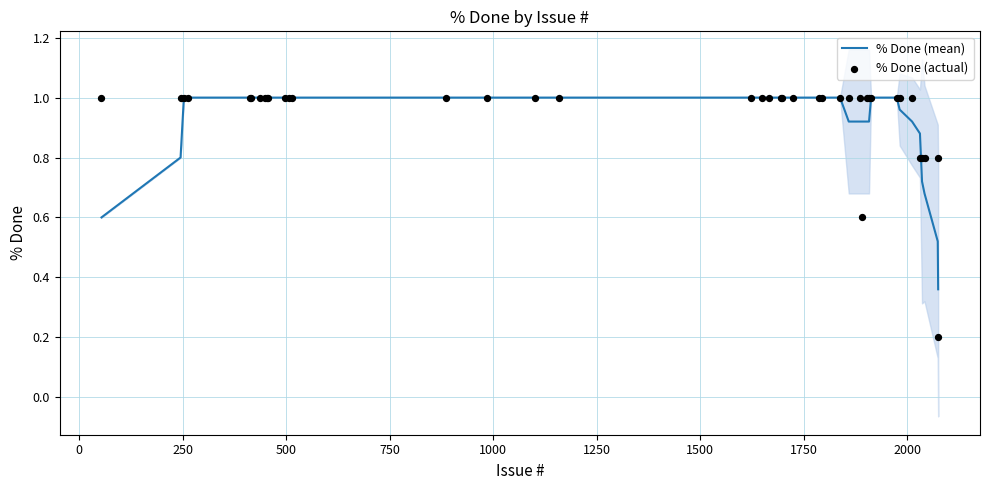

Which series has the largest Y range (max minus min)?

% Done (actual)